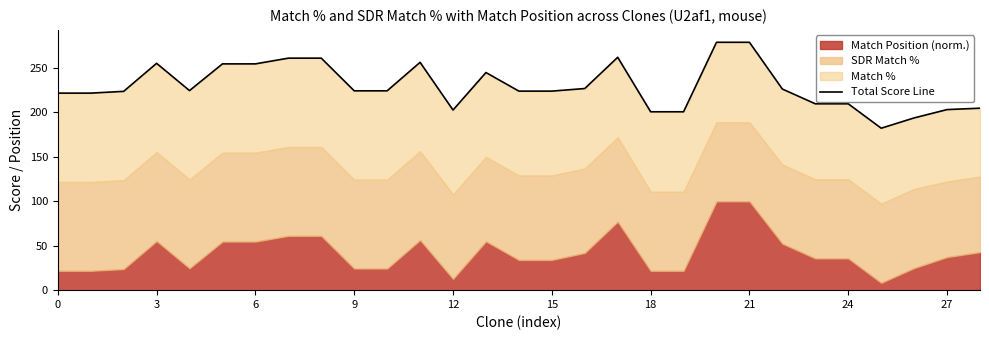

Which has a higher value, 10 or 12?

10